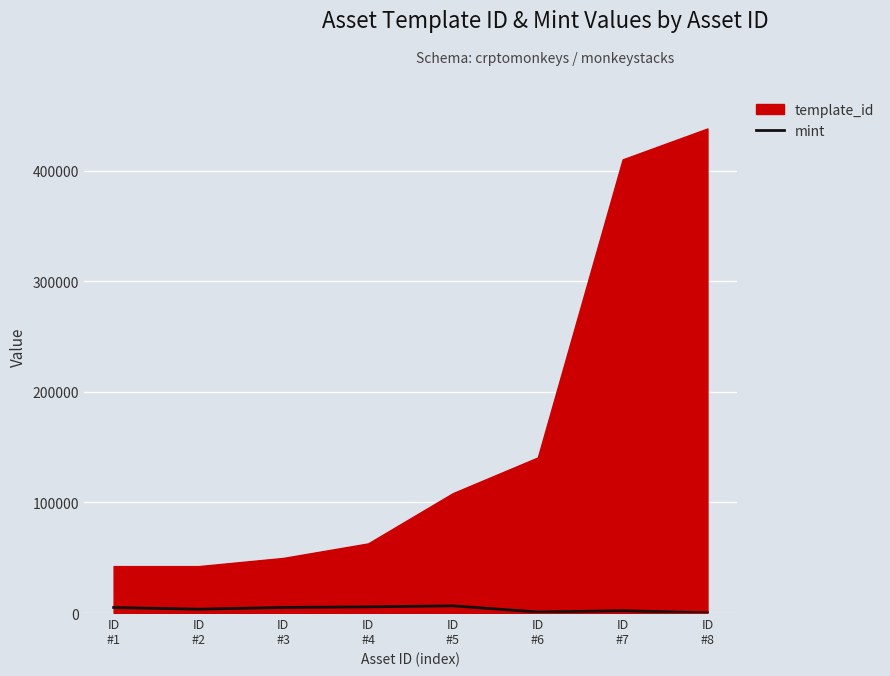

What is the difference between the maximum and minimum values?

6280